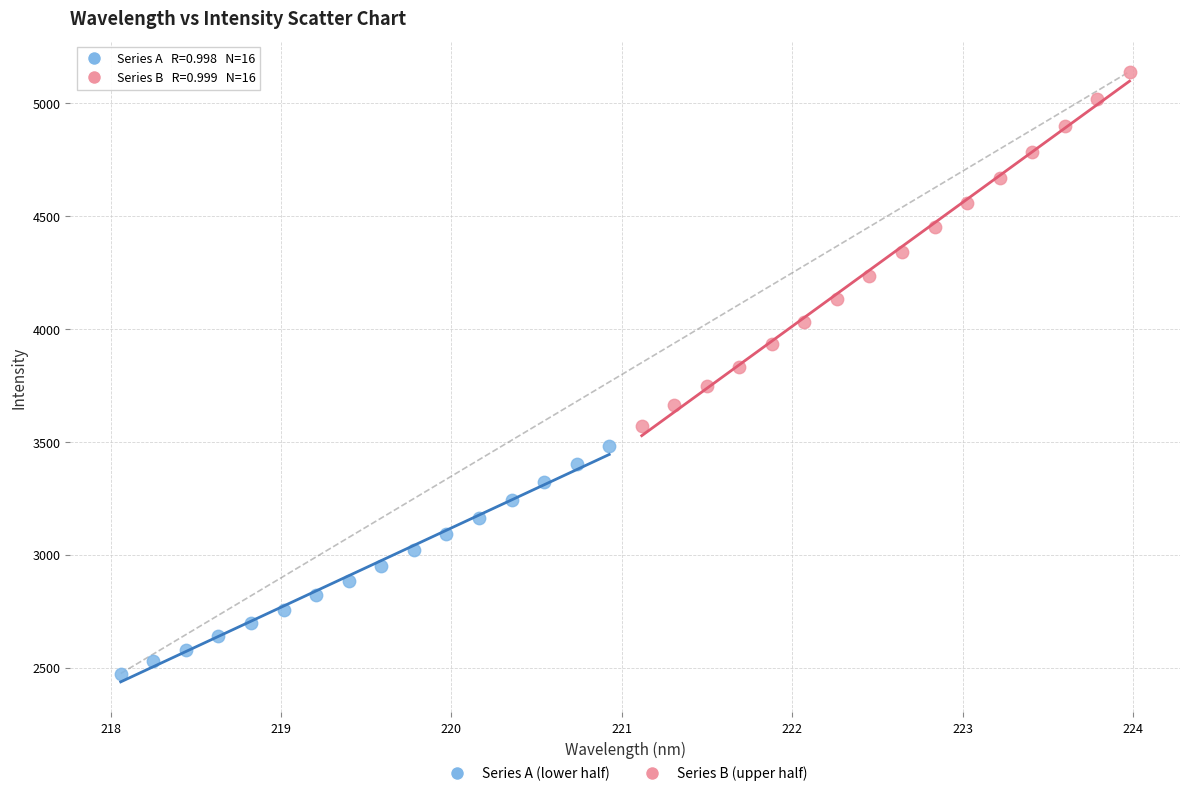

Which series contains the highest Y value?

Series B (upper half)